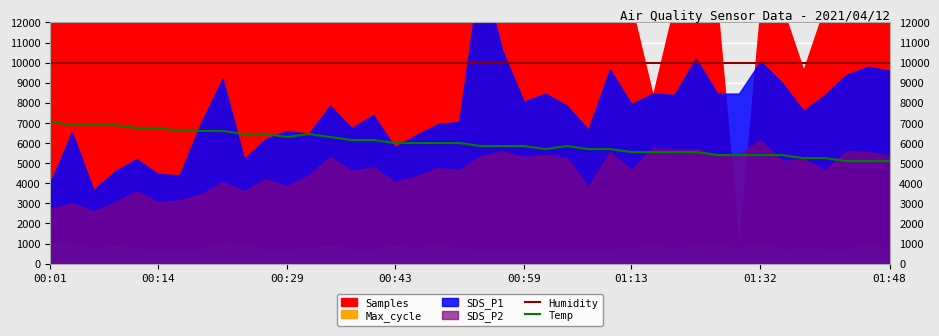

True or false: Humidity and Temp intersect in this chart.

False